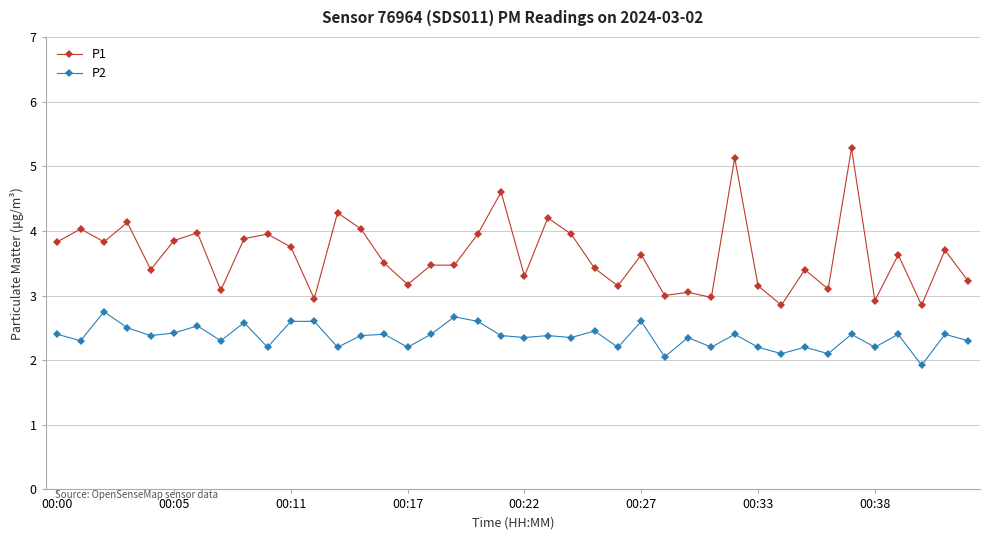

What are all the series names shown in the legend?

P1, P2